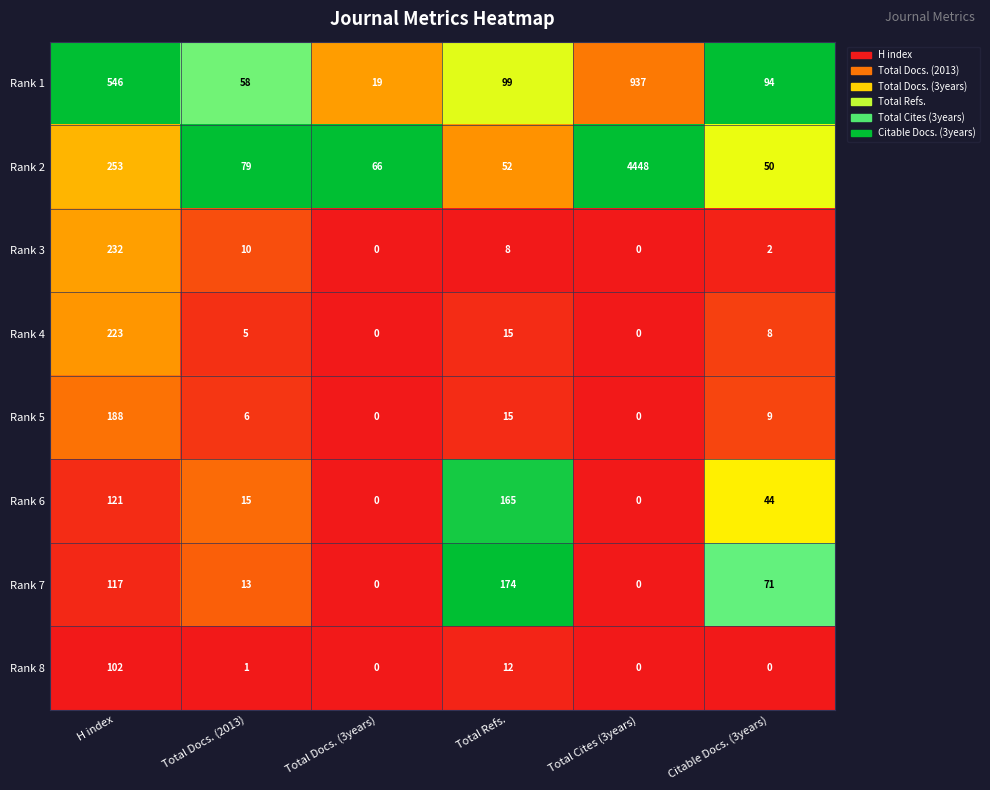

What is the average value of the Rank 4 series?

42